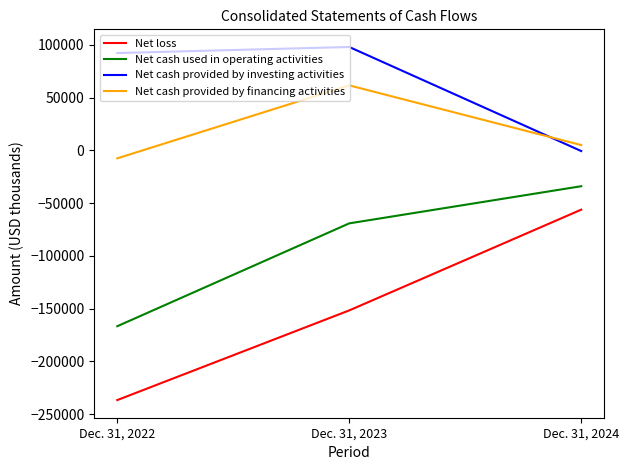

How many values in the Net cash provided by investing activities series are below 92316?

1